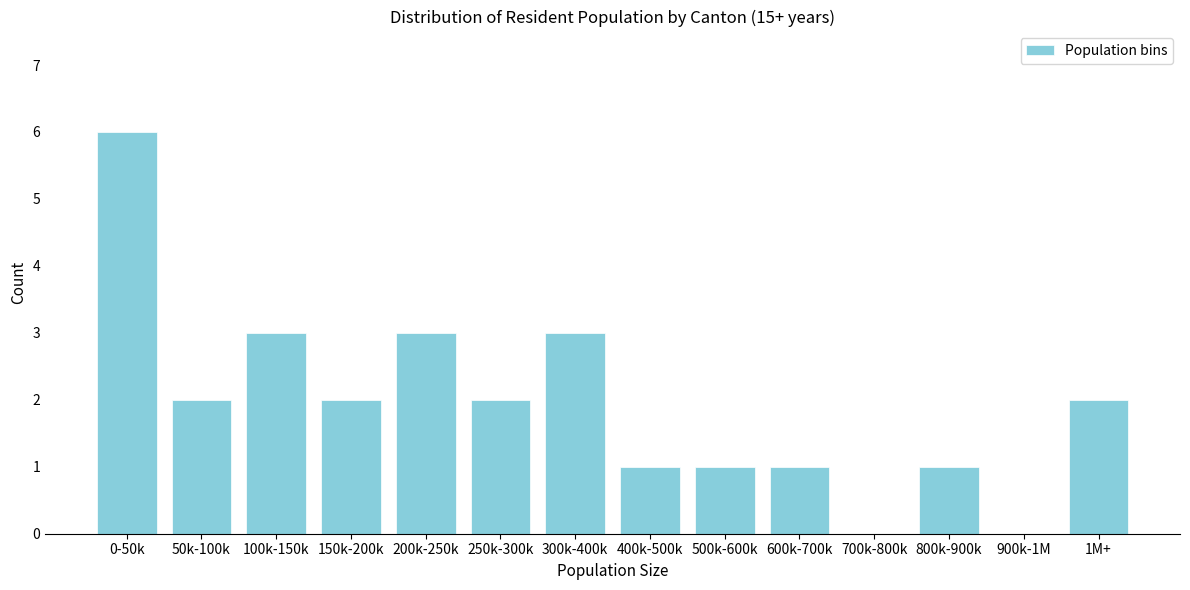

Reading right to left, extract all data points from this chart.

1M+=2	900k-1M=0	800k-900k=1	700k-800k=0	600k-700k=1	500k-600k=1	400k-500k=1	300k-400k=3	250k-300k=2	200k-250k=3	150k-200k=2	100k-150k=3	50k-100k=2	0-50k=6